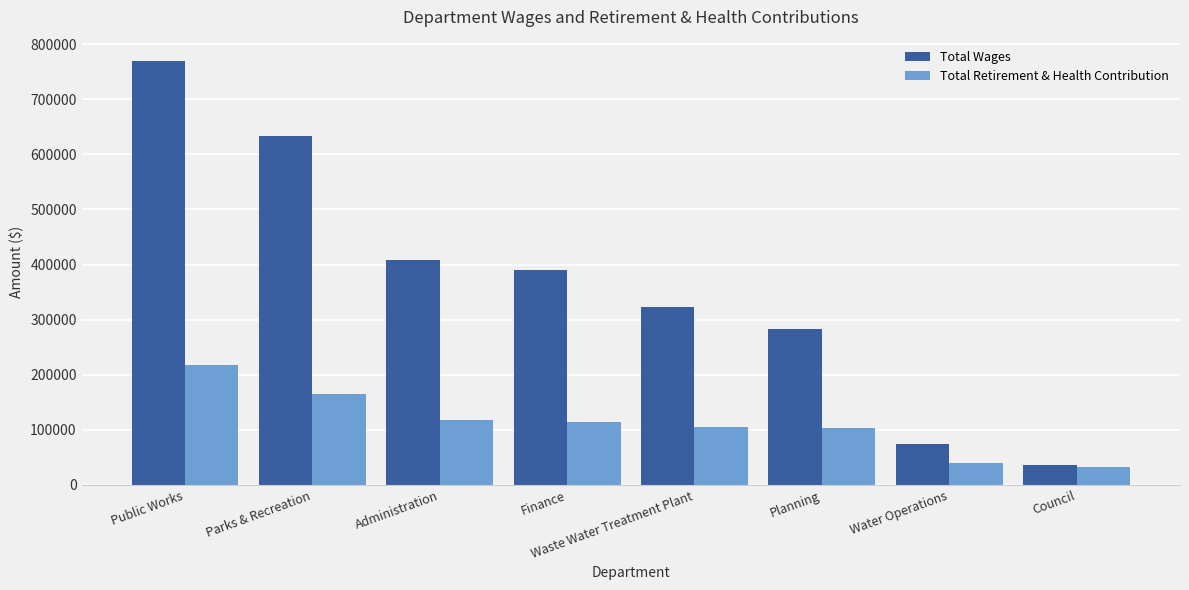

List the labels in order of Total Wages value, largest first.

Public Works, Parks & Recreation, Administration, Finance, Waste Water Treatment Plant, Planning, Water Operations, Council